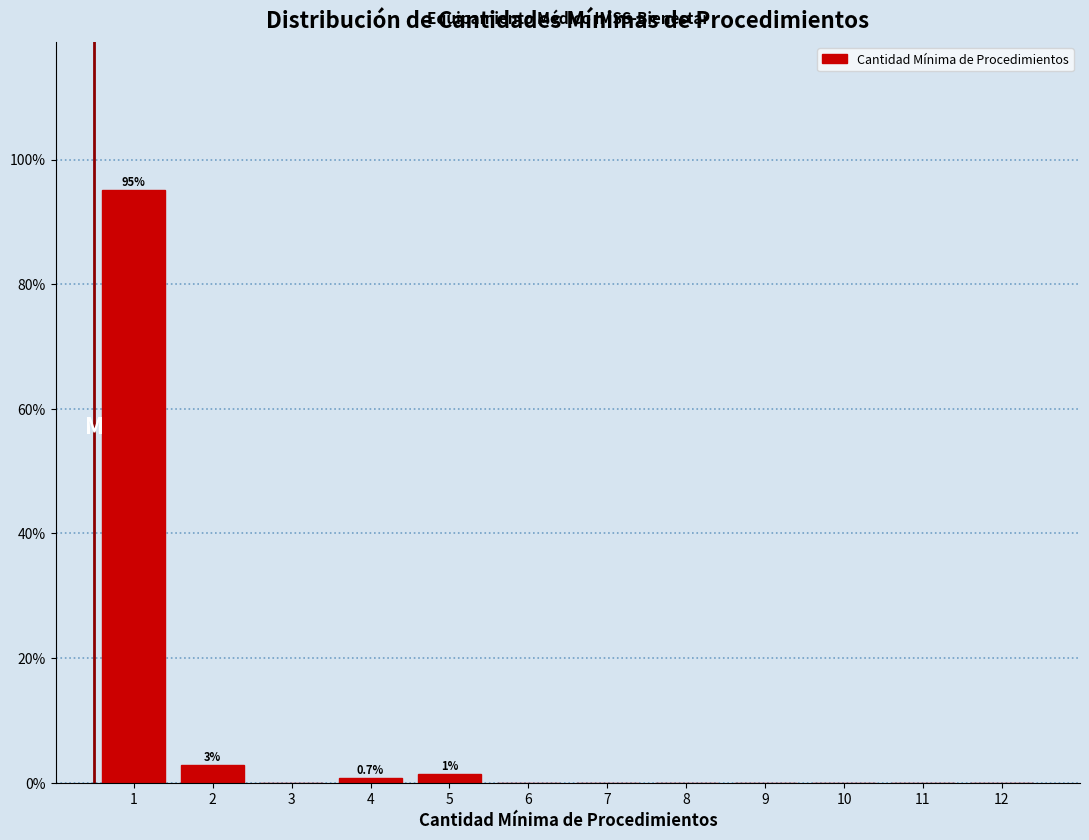

Reading left to right, transcribe all the data shown in this chart.

1=95.1	2=2.8	3=0.0	4=0.7	5=1.4	6=0.0	7=0.0	8=0.0	9=0.0	10=0.0	11=0.0	12=0.0